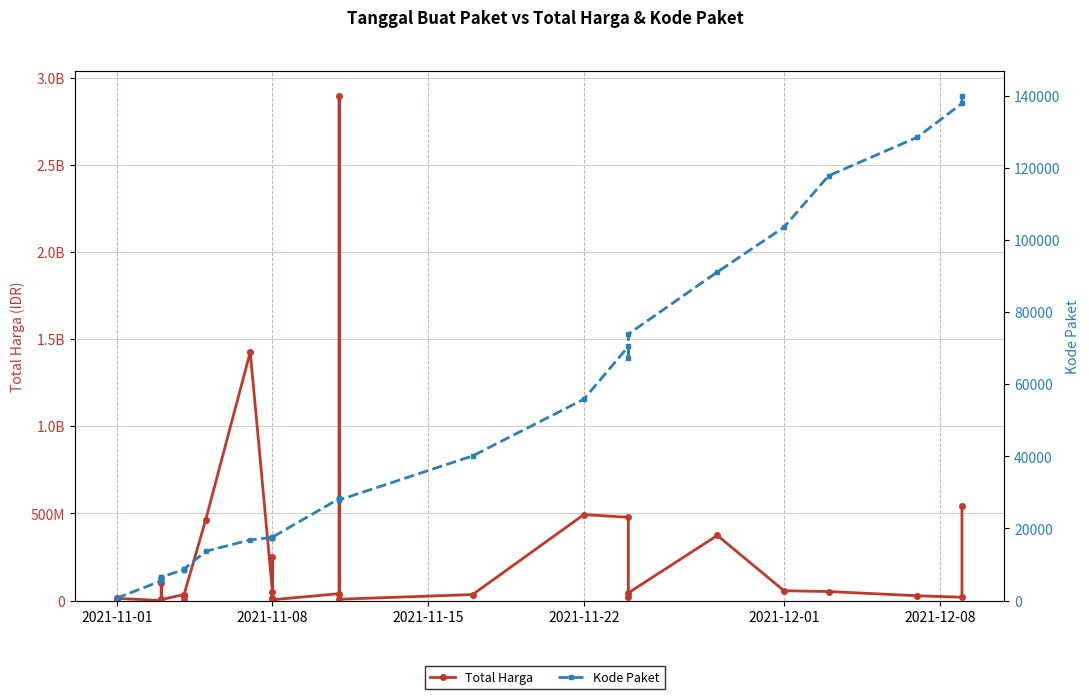

Is the value of Kode Paket at 33 greater than the value of Total Harga at 22?

No